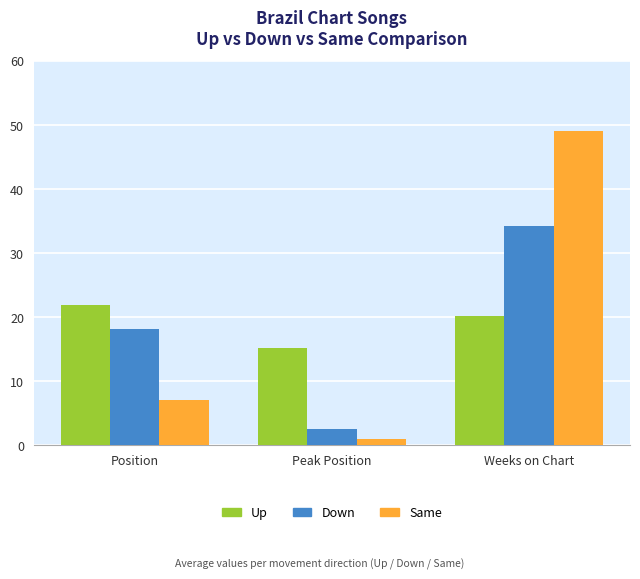

True or false: Up has a value of 6.9 at Position.

False